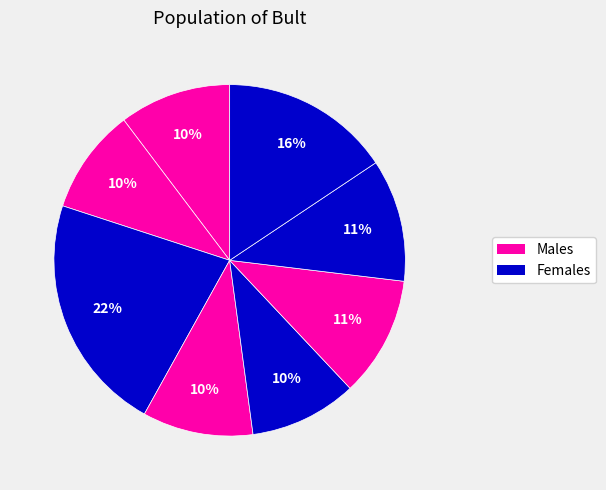

How many segments does this pie chart have?

8